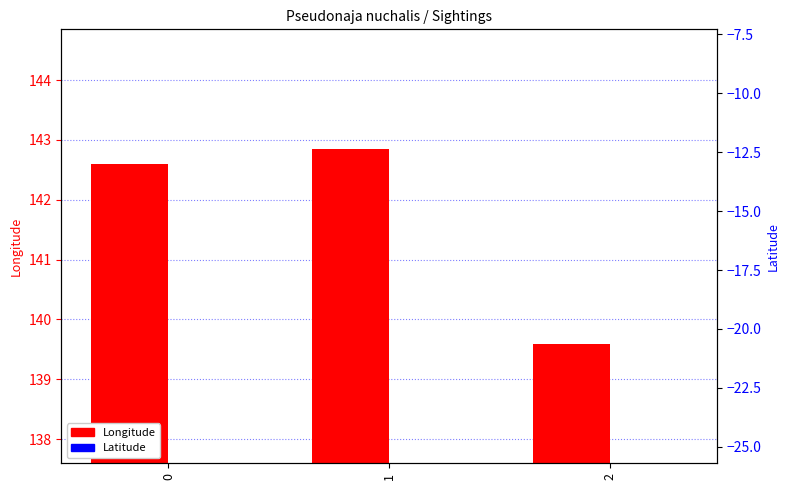

What is the average value of the Latitude series?

-15.4